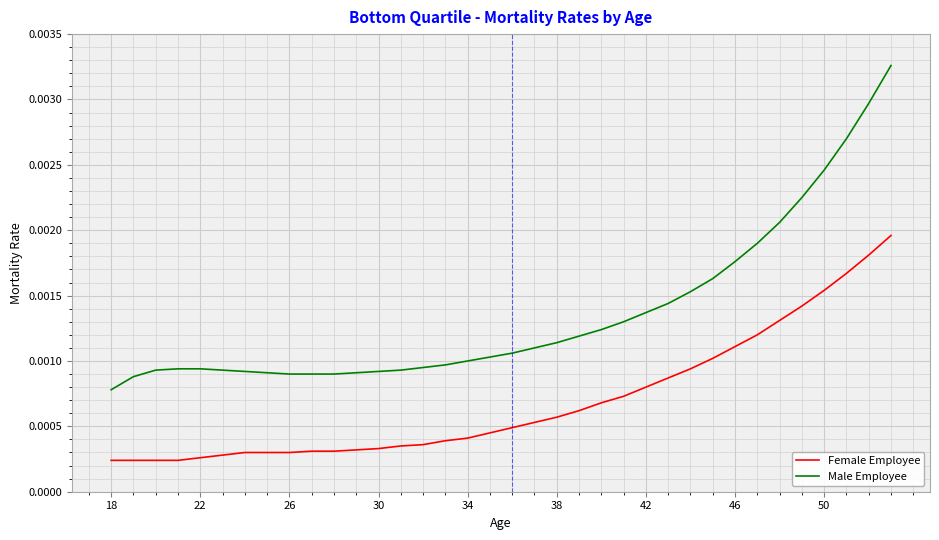

True or false: Male Employee and Female Employee cross at least once.

False